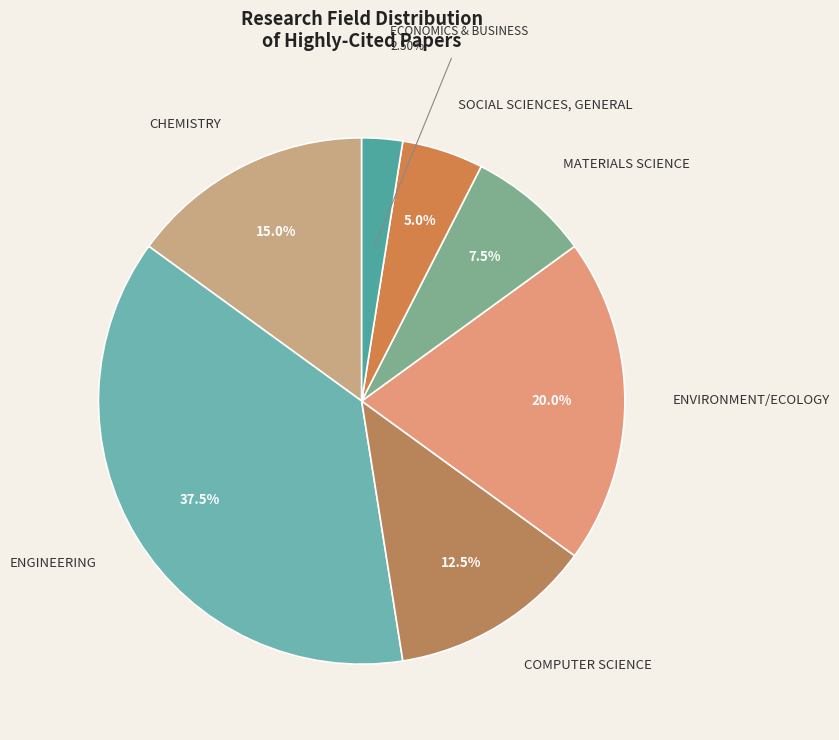

Rank the categories by value from lowest to highest.

ECONOMICS & BUSINESS, SOCIAL SCIENCES, GENERAL, MATERIALS SCIENCE, COMPUTER SCIENCE, CHEMISTRY, ENVIRONMENT/ECOLOGY, ENGINEERING